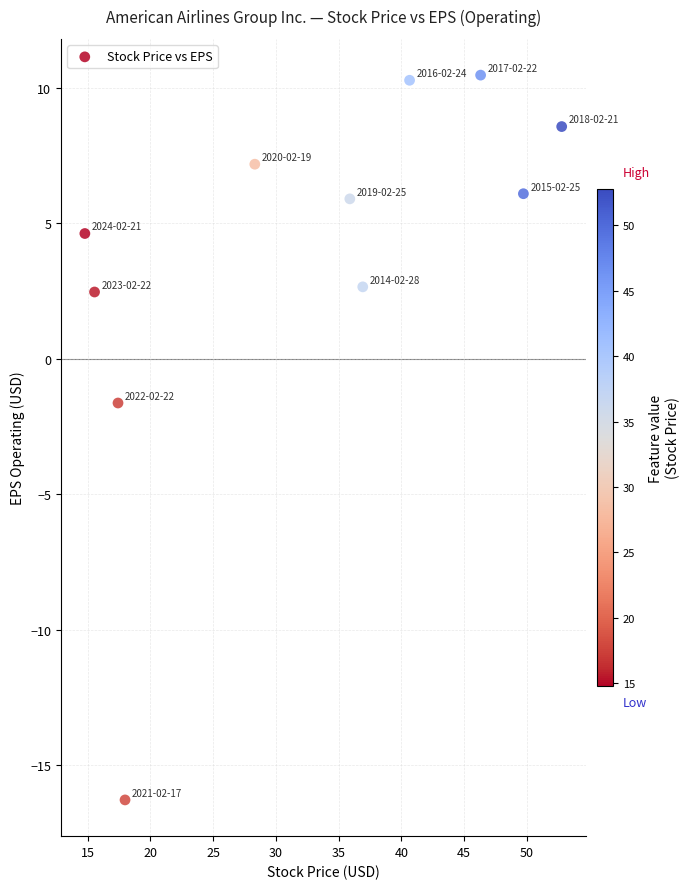

What Y value in the scatter plot is closest to -2?

-1.6